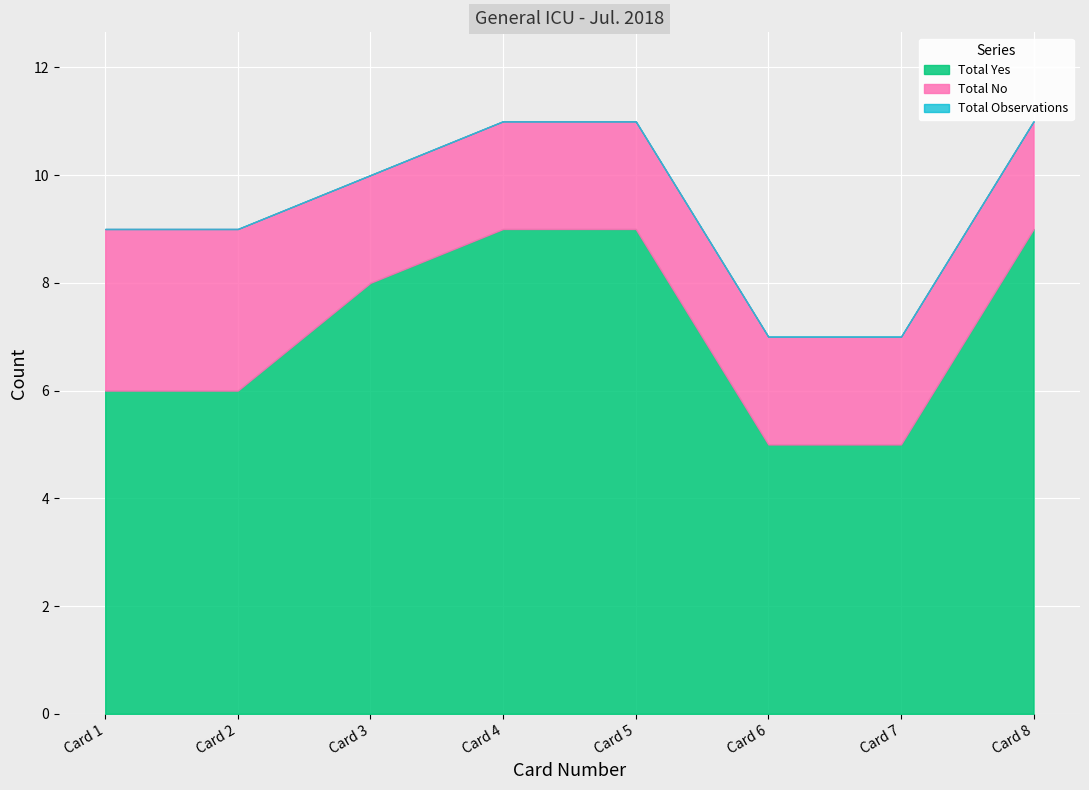

How many lines are shown in the chart?

3